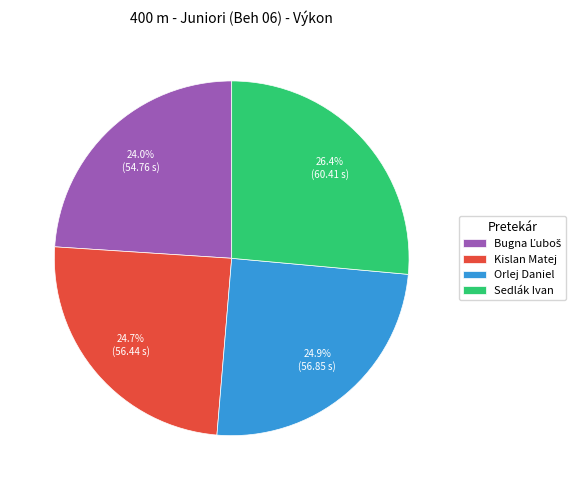

To the nearest percent, what is the average slice percentage?

25%